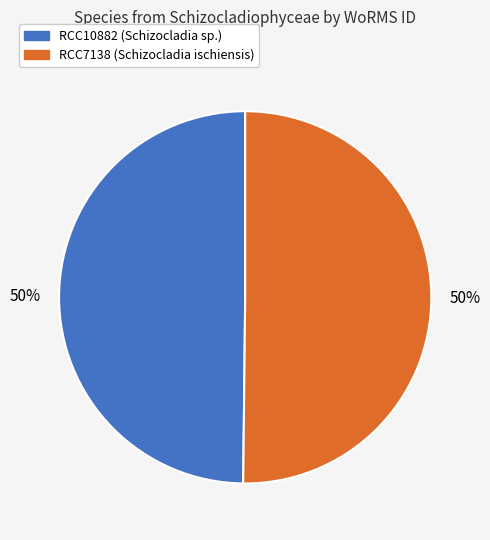

What is the ratio of the value at RCC10882 to the value at RCC7138?

1.0